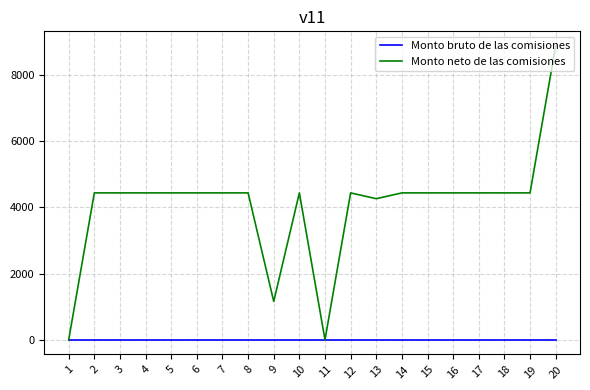

The Monto bruto de las comisiones series shows 0.0 at 14. True or false?

True